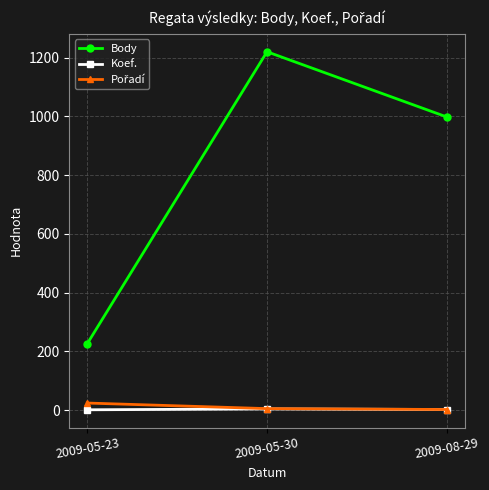

What is the total value across all series at 2009-08-29?

1002